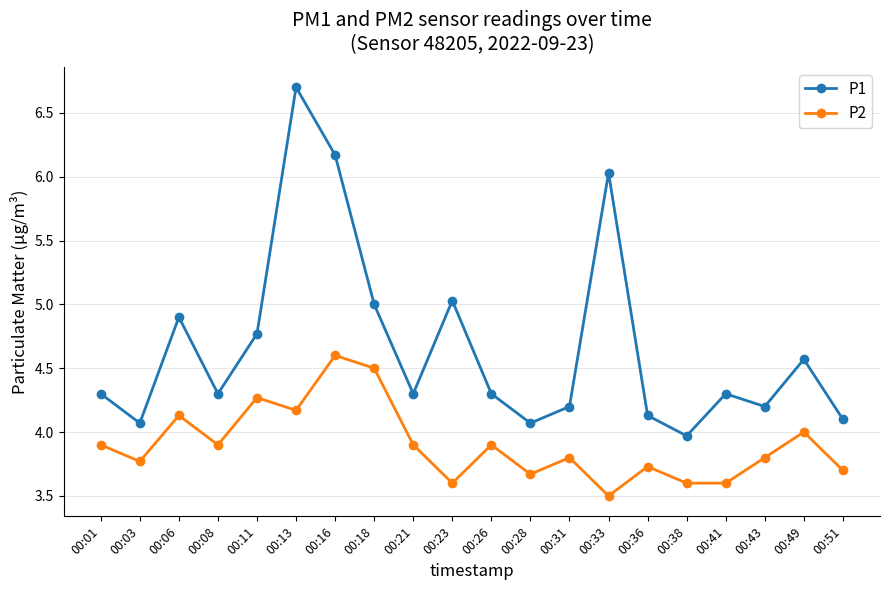

The P1 series shows 4.3 at 00:26. True or false?

True